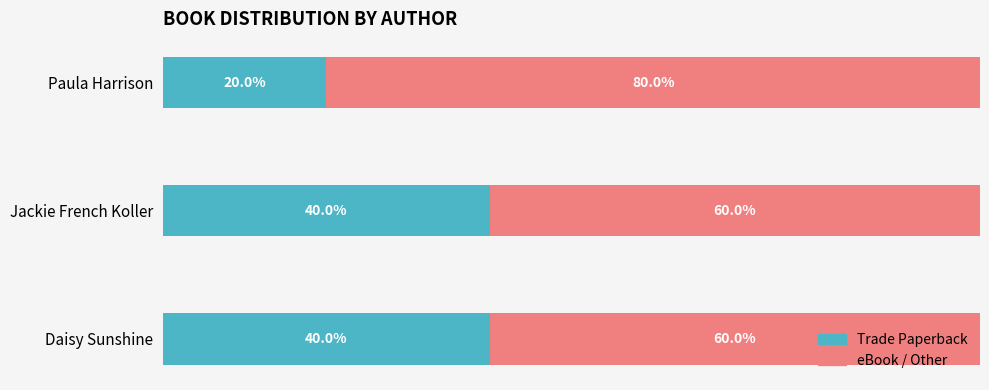

Which series has the largest range (max minus min)?

Trade Paperback